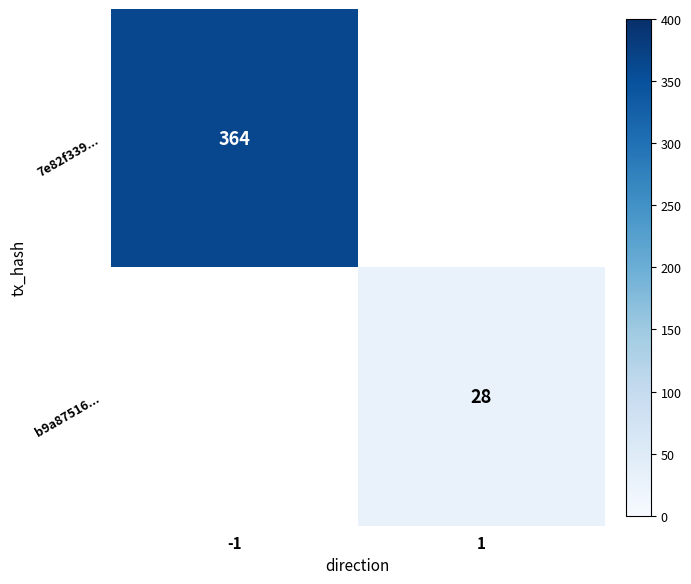

The value of 7e82f339... at -1 is 364. True or false?

True